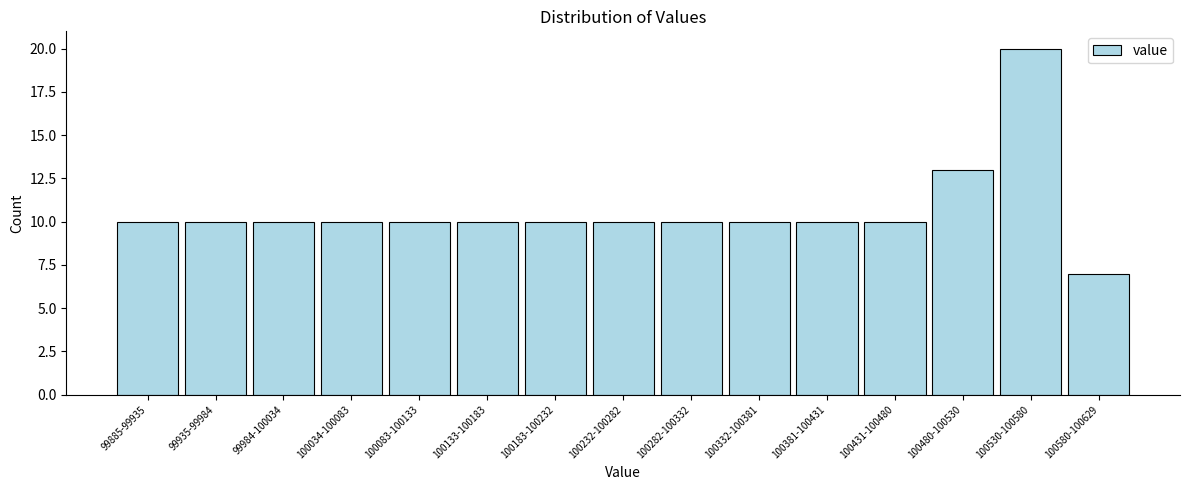

Reading left to right, transcribe all the data shown in this chart.

99885-99935=10	99935-99984=10	99984-100034=10	100034-100083=10	100083-100133=10	100133-100183=10	100183-100232=10	100232-100282=10	100282-100332=10	100332-100381=10	100381-100431=10	100431-100480=10	100480-100530=13	100530-100580=20	100580-100629=7